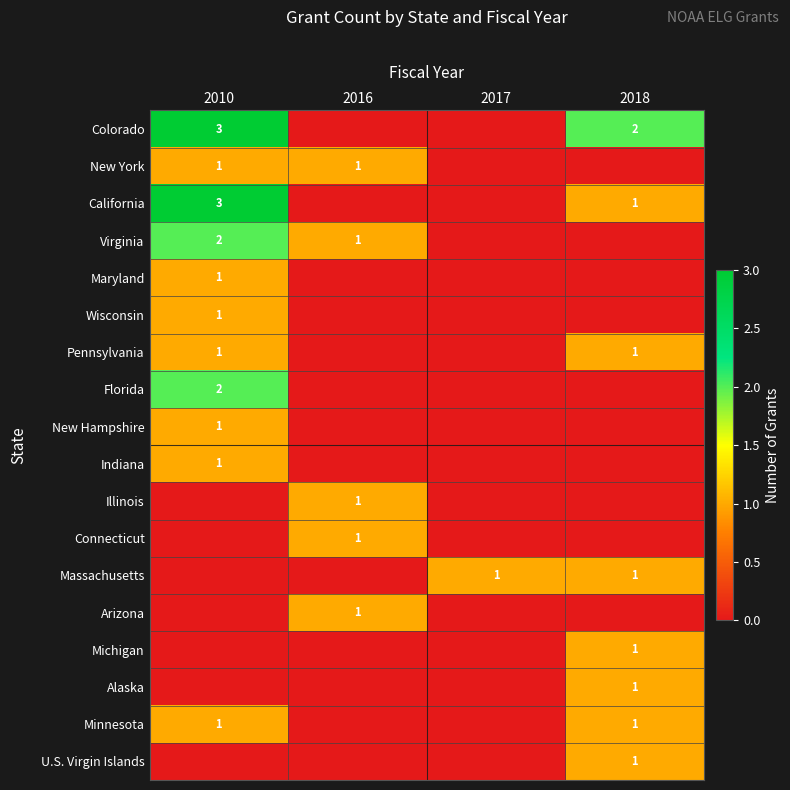

Between 2010 and 2018, which is larger?

2010